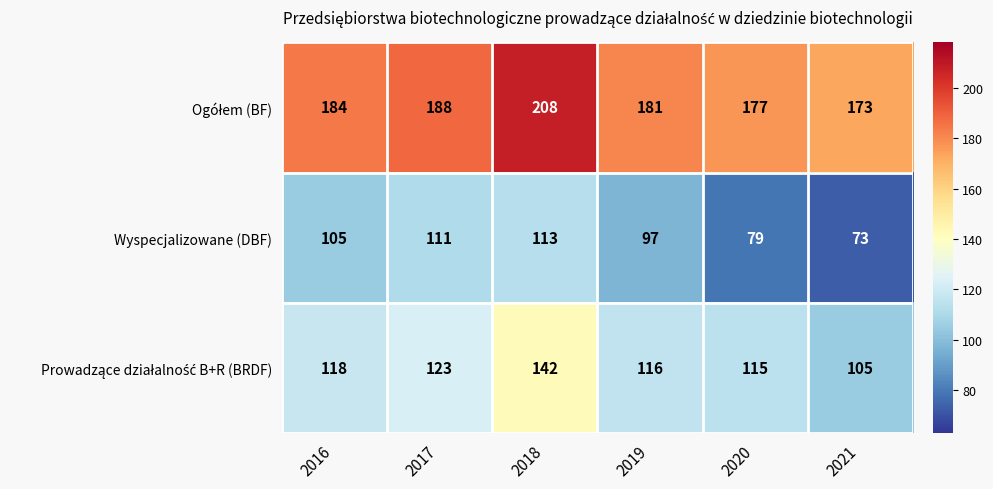

What is the difference between the highest and lowest values at 2016?

79